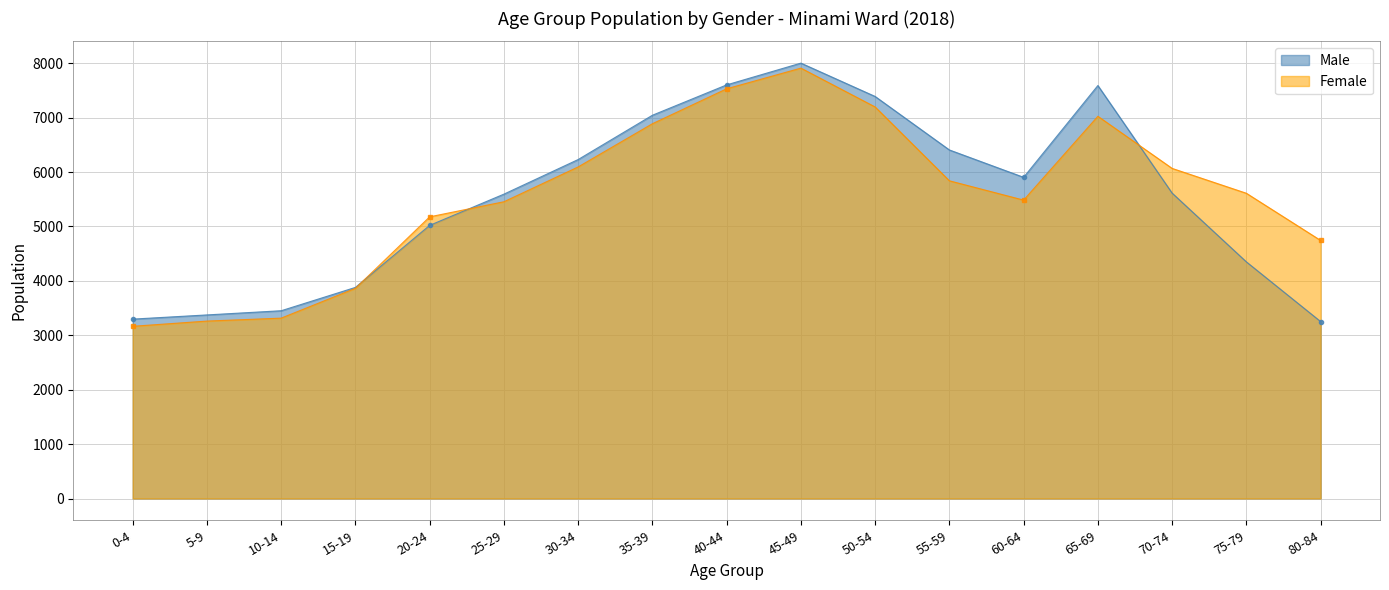

What is the value of the Female point at the 11th from the left?

7196